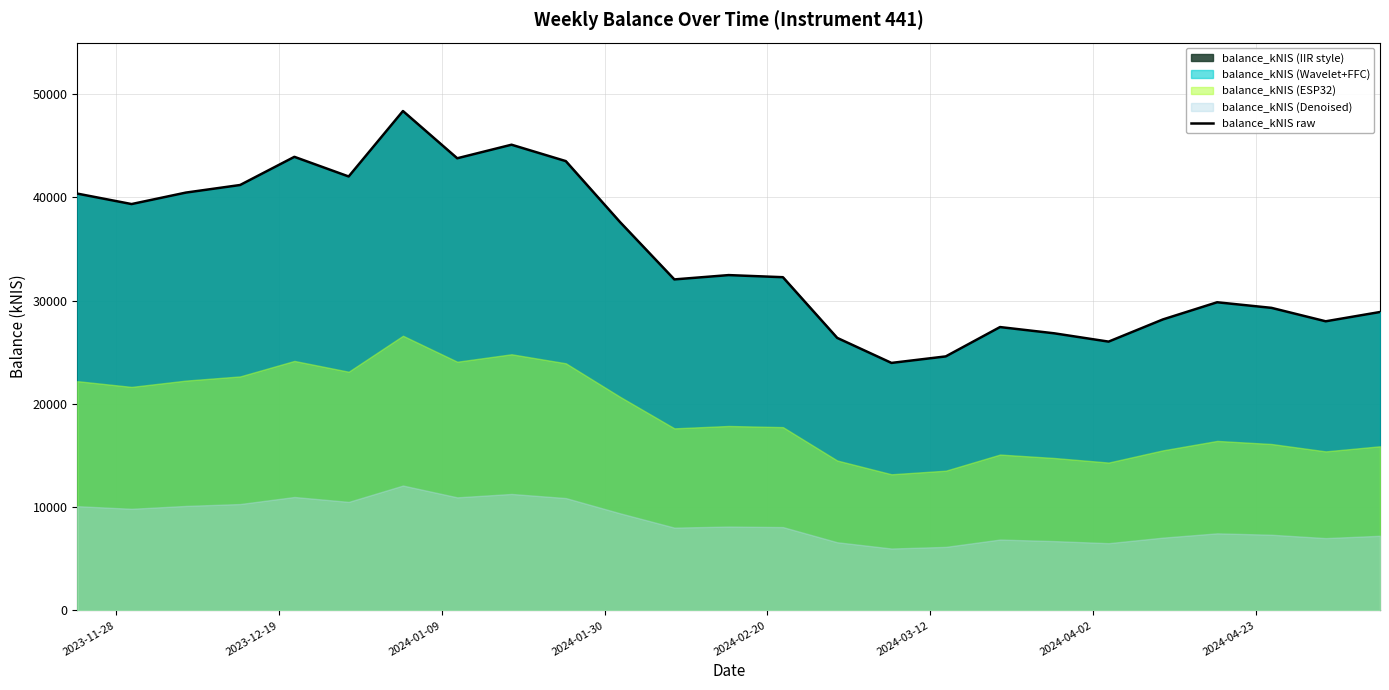

What is the highest value of the balance_kNIS raw series?

48372.7